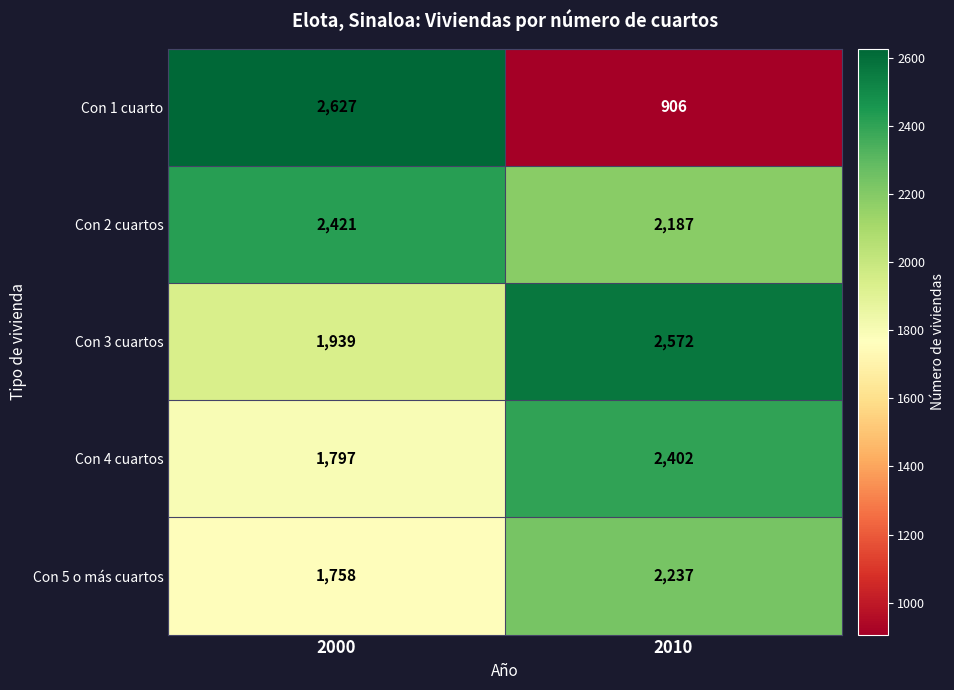

Is it true that Con 5 o más cuartos equals 1758 at 2000?

True